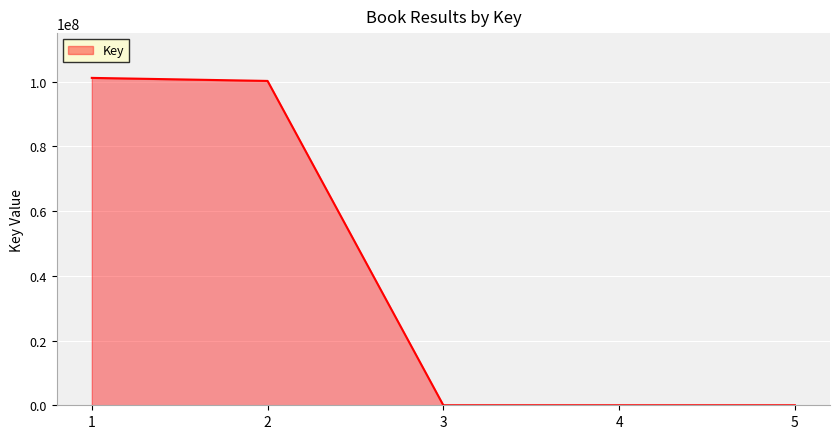

True or false: there are more than 2 points higher than both neighbors.

False